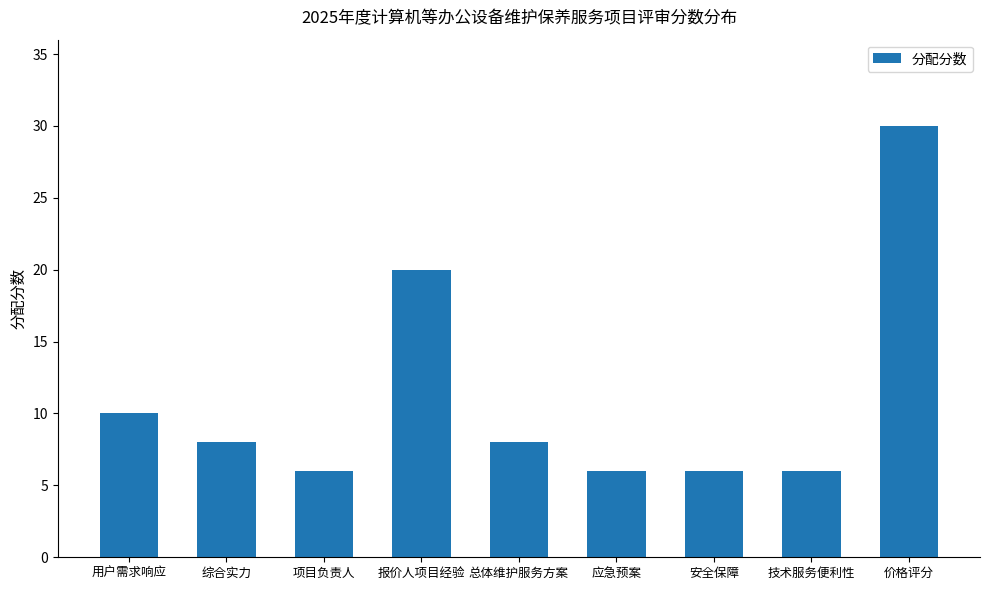

What is the minimum value shown in the chart?

6